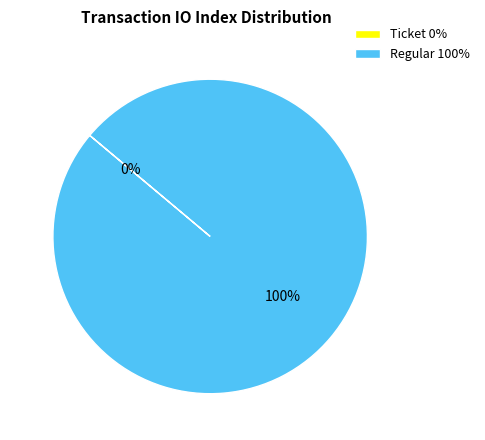

What is the majority slice?

Regular